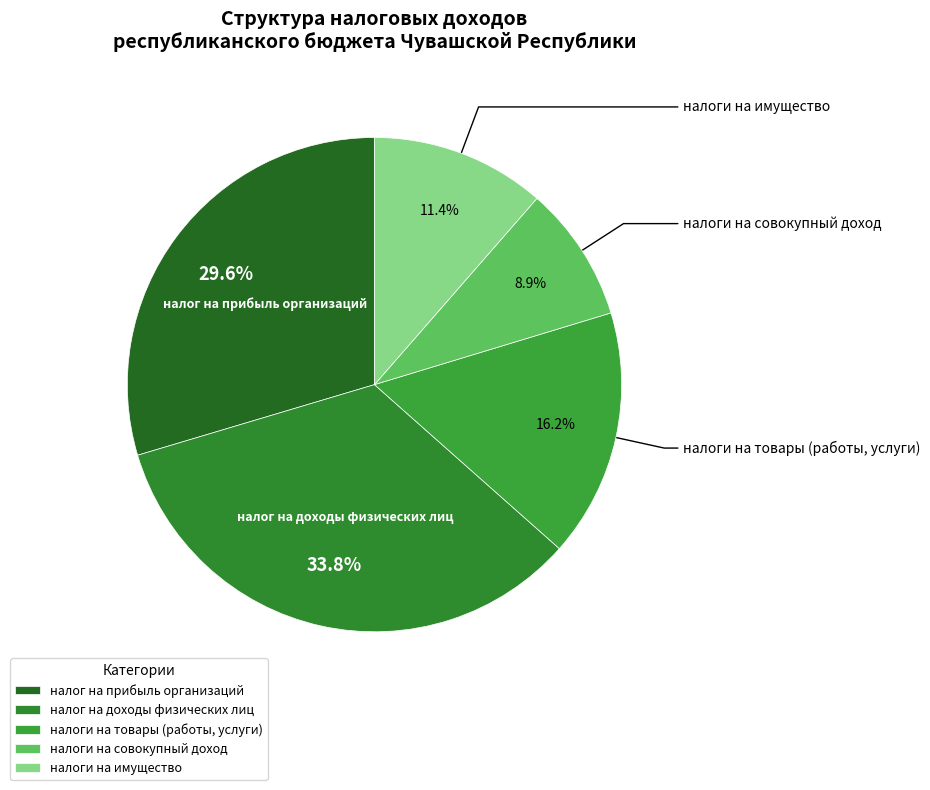

To the nearest percent, what portion does налог на доходы физических лиц represent?

34%